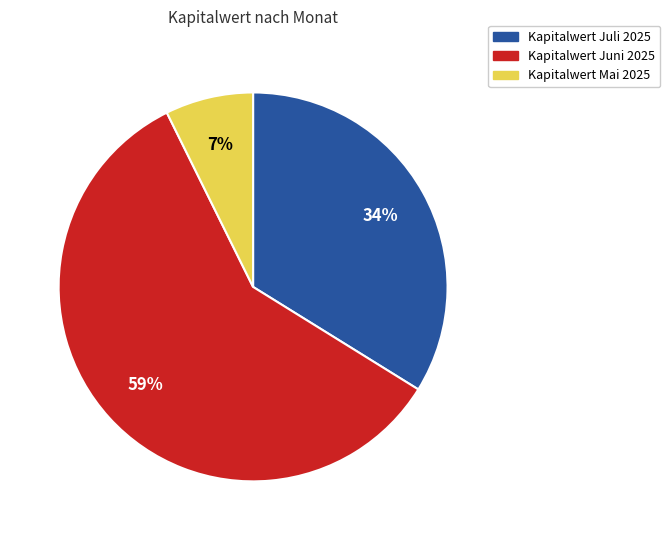

Is there a majority slice in this chart?

Yes